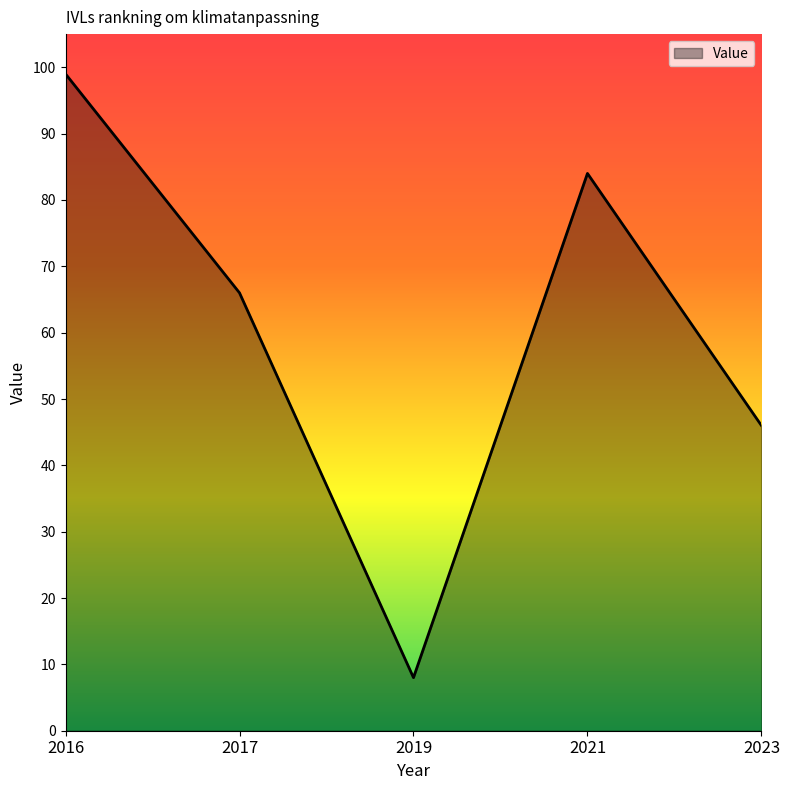

What is the maximum value shown in the chart?

99